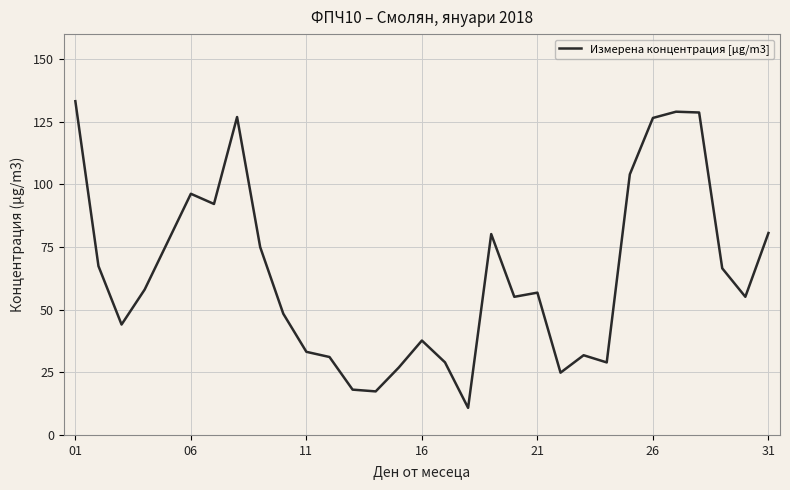

What is the smallest value displayed?

10.8